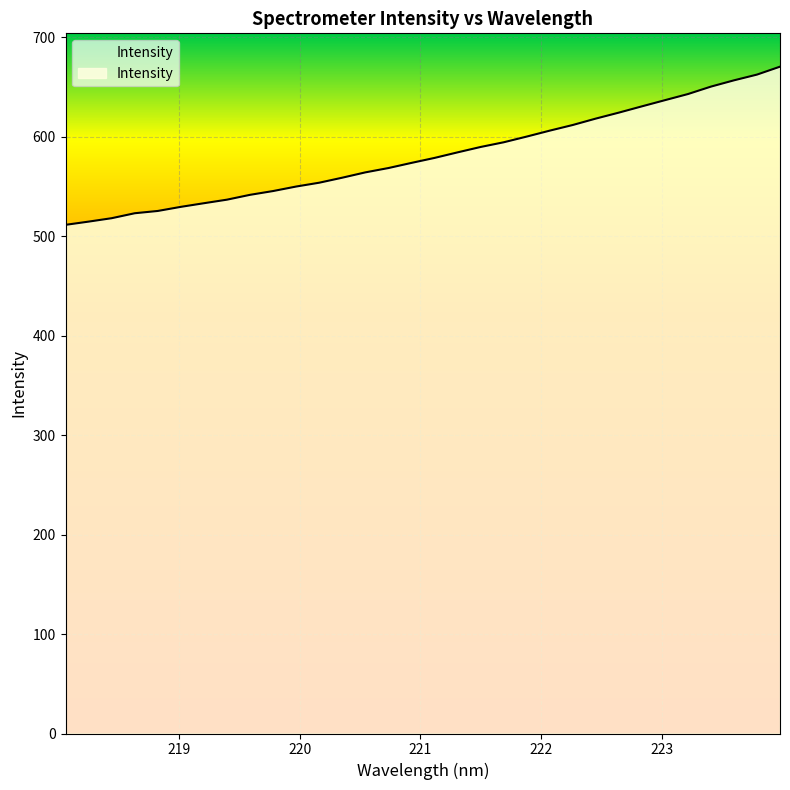

What is the minimum value shown in the chart?

511.3